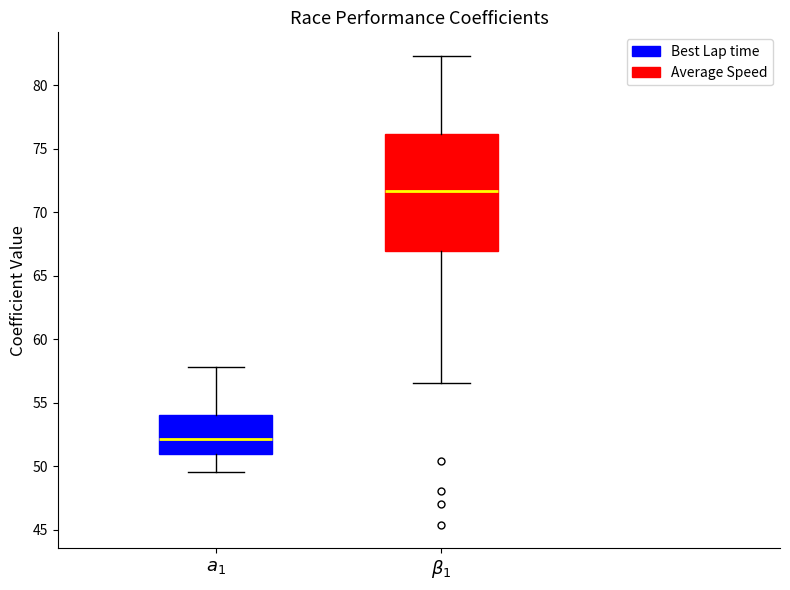

Reading left to right, transcribe this box plot: for each box, give where its median line is, the range the box spans, and where its two whiskers end, as read against the y-axis. The values are not printed on the chart, so give them approximately, as read against the axis.

$a_1$: median 52.0, box 51.0 to 54.0, whiskers 49.5 to 58.0
$\beta_1$: median 71.5, box 67.0 to 76.0, whiskers 56.5 to 82.5